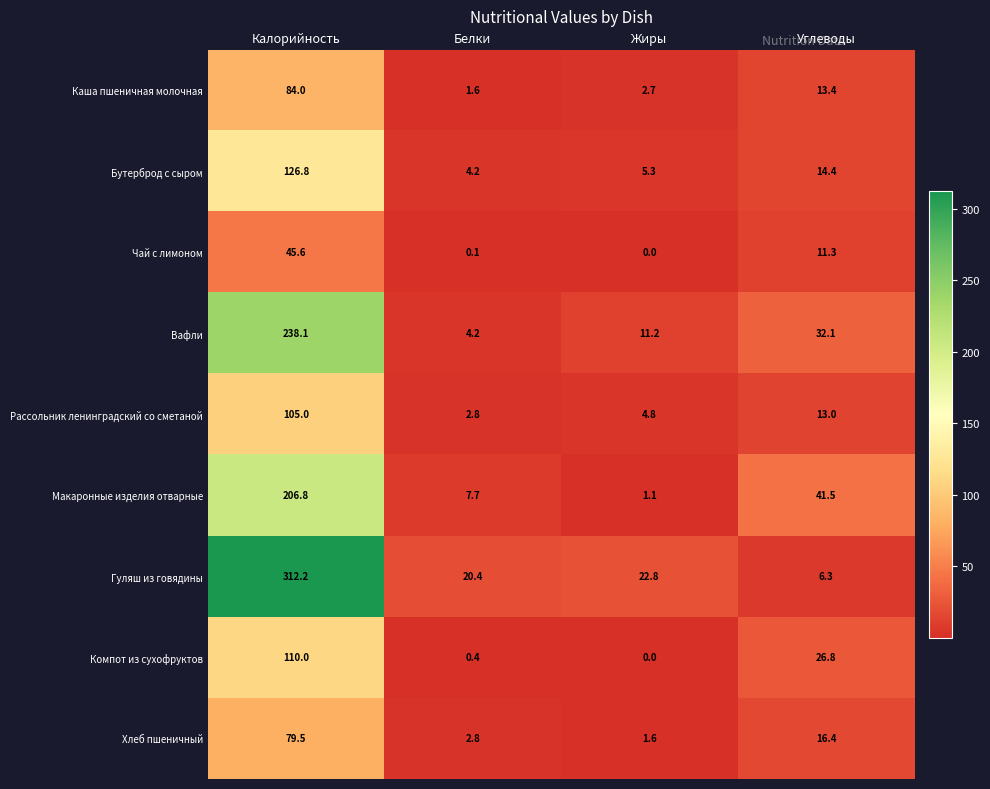

True or false: Бутерброд с сыром has a value of 197.9 at Калорийность.

False